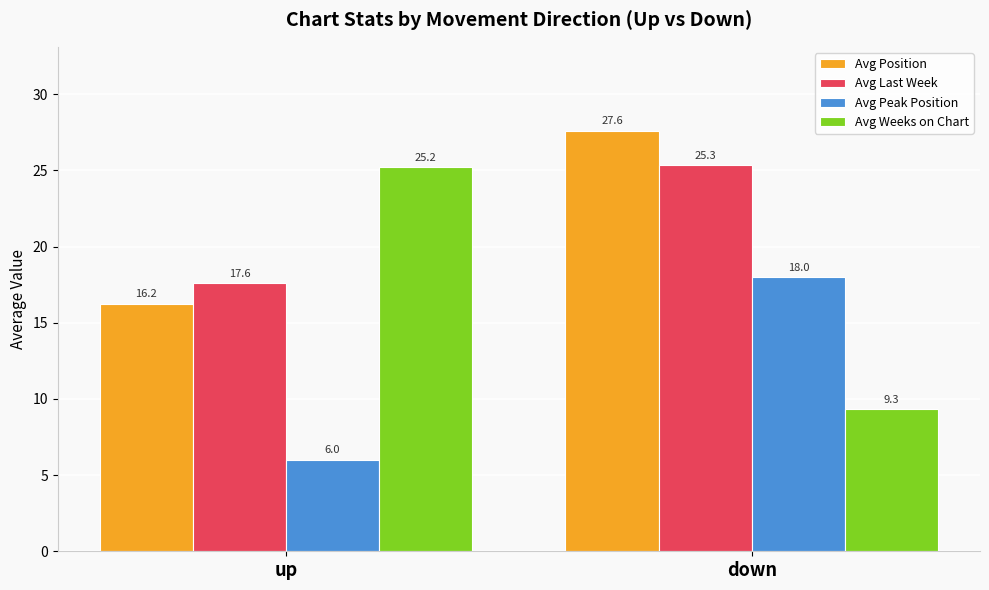

What is the value of the Avg Last Week bar at the 2nd from the left?

25.3